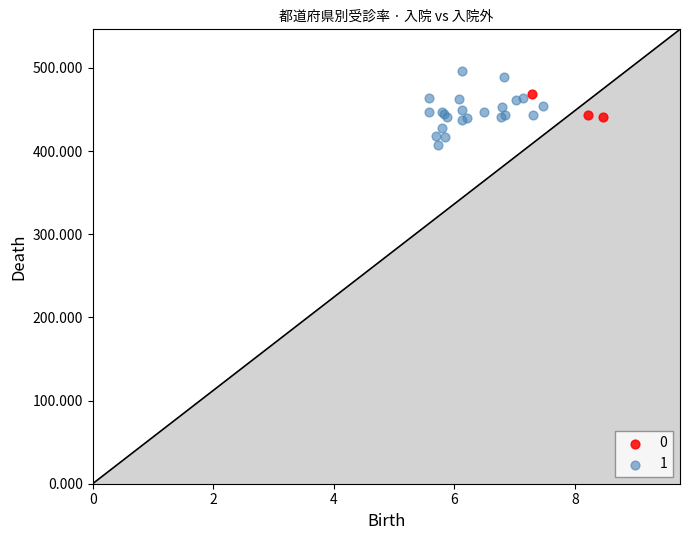

What are all the series names shown in the legend?

0, 1